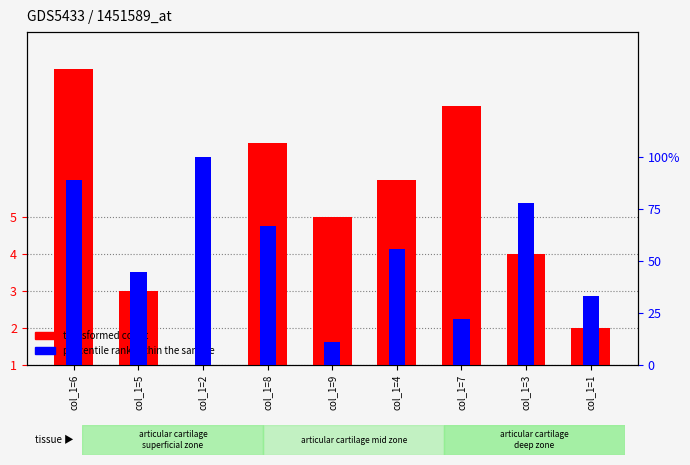

Rank the series at col_1=4 from highest to lowest value.

percentile rank within the sample, transformed count